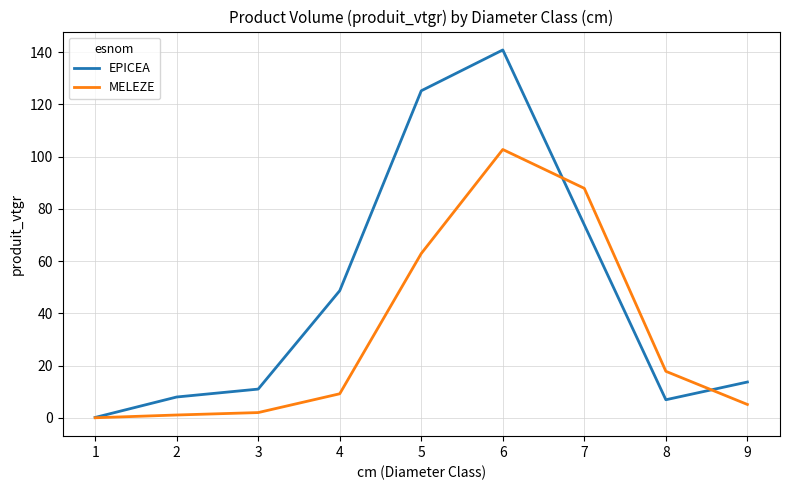

List the series in order of their peak value, lowest first.

MELEZE, EPICEA